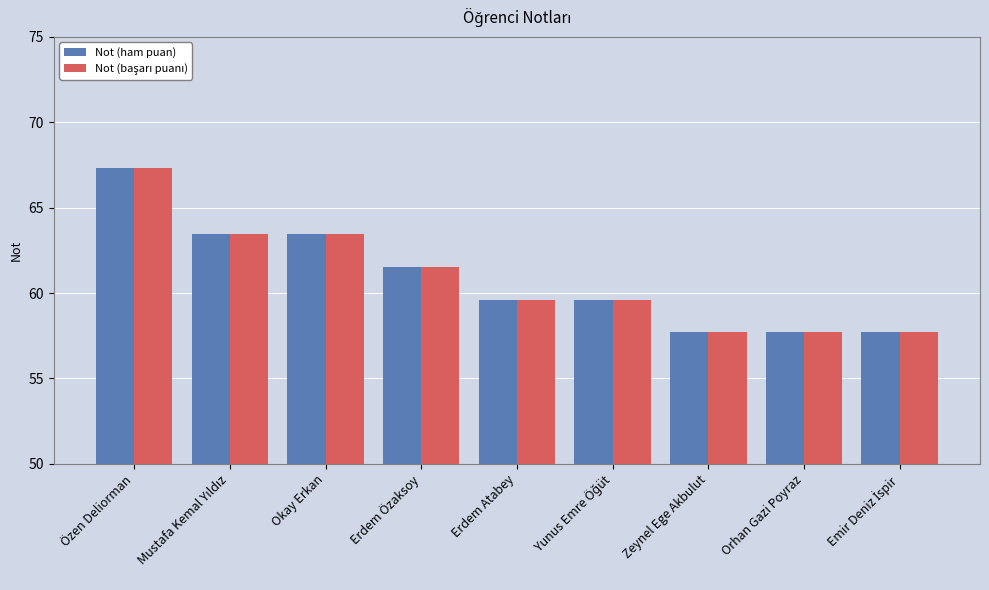

The Not (ham puan) series shows 93.7 at Erdem Atabey. True or false?

False